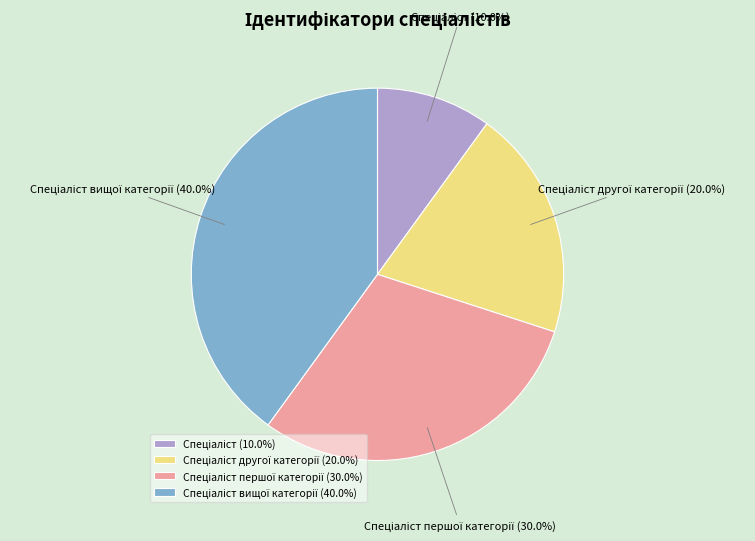

Does any single category account for the majority?

No